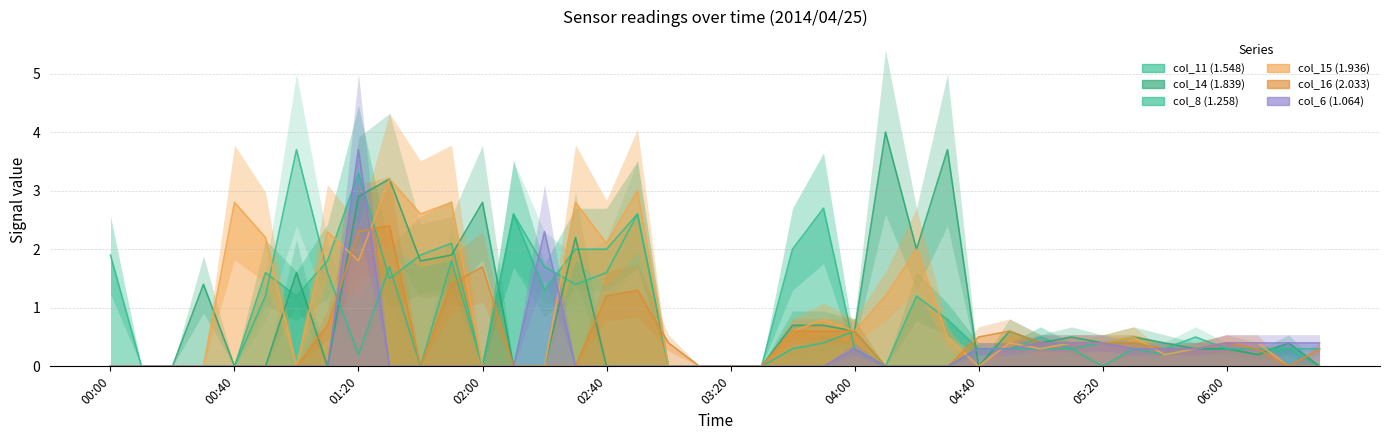

Rank the categories by col_11 value from highest to lowest.

2014/04/25 01:20, 2014/04/25 03:50, 2014/04/25 02:10, 2014/04/25 02:50, 2014/04/25 01:50, 2014/04/25 02:30, 2014/04/25 02:40, 2014/04/25 03:40, 2014/04/25 00:00, 2014/04/25 01:40, 2014/04/25 01:10, 2014/04/25 00:50, 2014/04/25 01:30, 2014/04/25 02:20, 2014/04/25 01:00, 2014/04/25 04:20, 2014/04/25 04:30, 2014/04/25 05:00, 2014/04/25 04:00, 2014/04/25 04:40, 2014/04/25 04:50, 2014/04/25 05:10, 2014/04/25 05:30, 2014/04/25 05:50, 2014/04/25 06:00, 2014/04/25 06:20, 2014/04/25 05:40, 2014/04/25 06:10, 2014/04/25 00:10, 2014/04/25 00:20, 2014/04/25 00:30, 2014/04/25 00:40, 2014/04/25 02:00, 2014/04/25 03:00, 2014/04/25 03:10, 2014/04/25 03:20, 2014/04/25 03:30, 2014/04/25 04:10, 2014/04/25 05:20, 2014/04/25 06:30